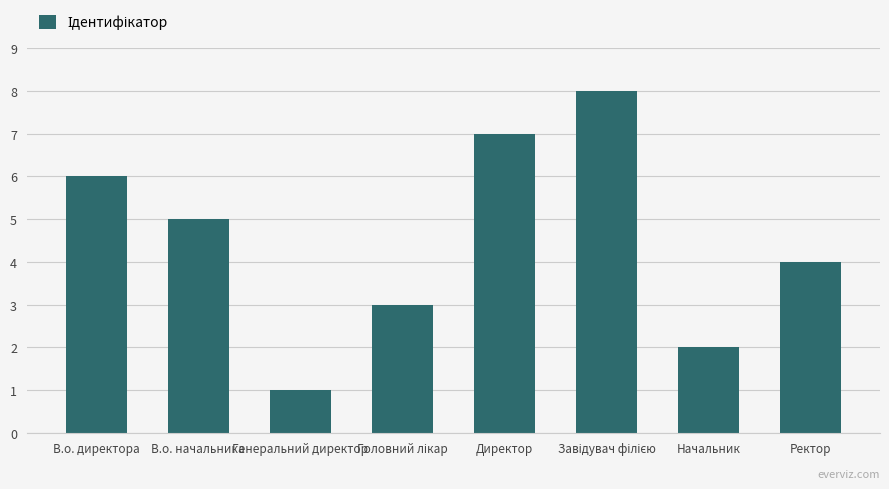

The chart shows a value of 5 at В.о. начальника. True or false?

True